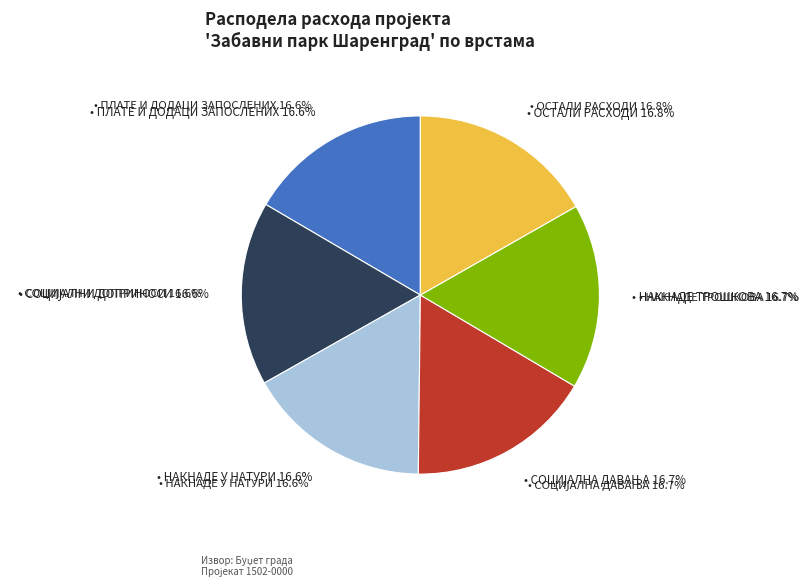

Does ОСТАЛИ РАСХОДИ represent more than half of the total?

No